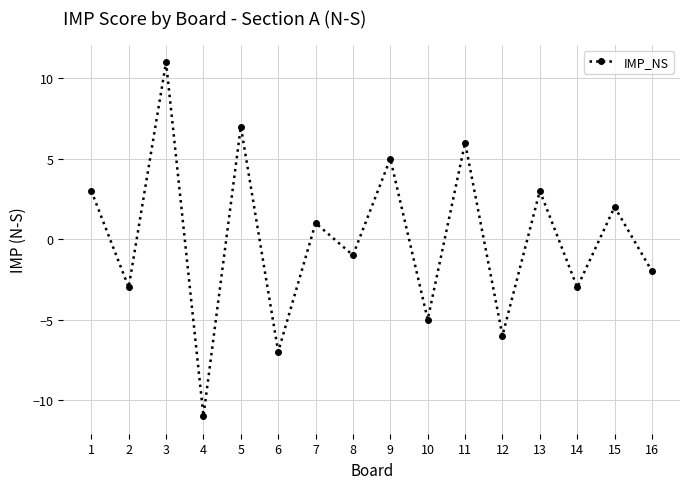

What is the difference between the maximum and second lowest values?

18